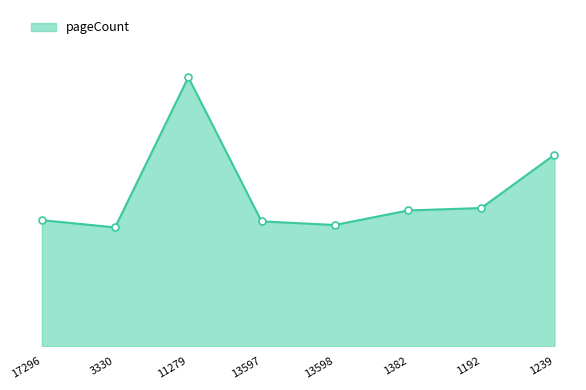

At which label is the value closest to 640?

1239